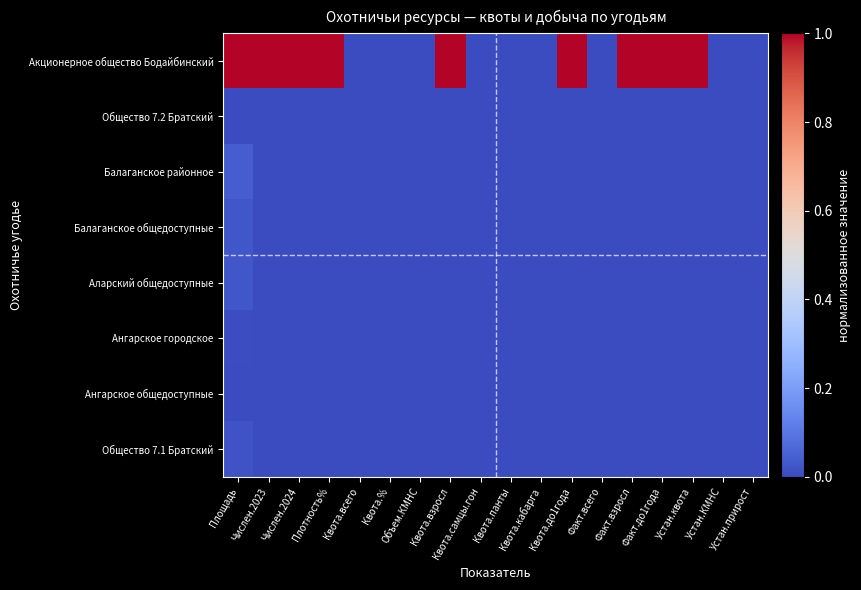

Which series has the largest total across all categories?

Акционерное общество Бодайбинский